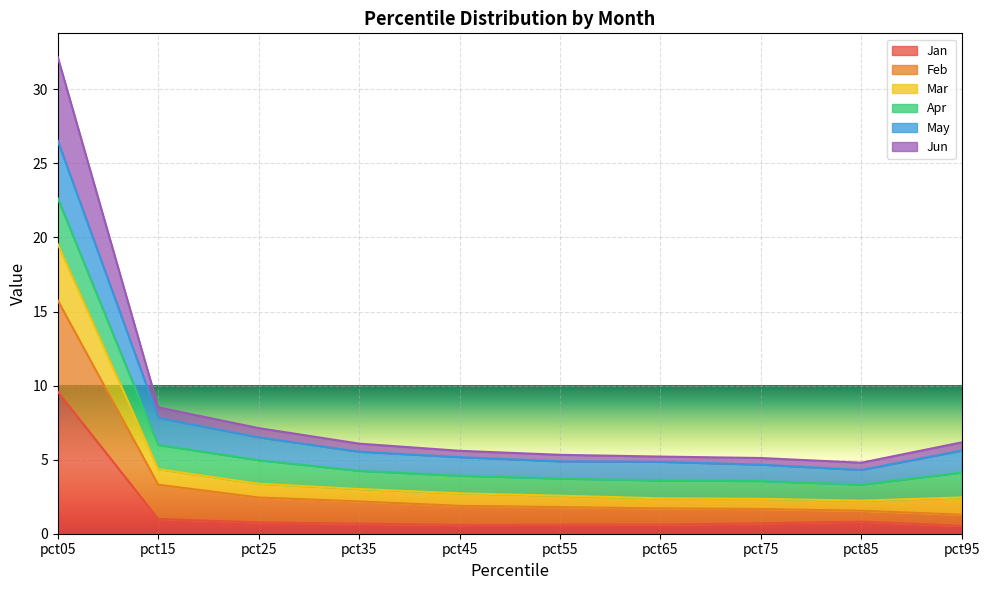

At which category is the sum across all series the highest?

pct05